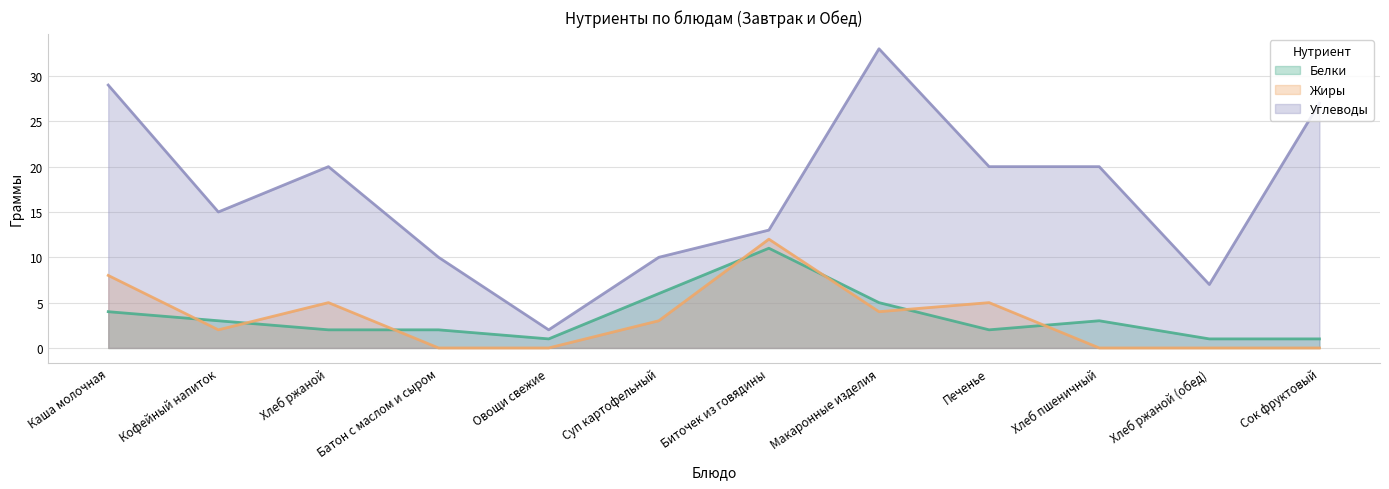

Reading left to right, list all the values displayed in this chart.

Белки: 4	3	2	2	1	6	11	5	2	3	1	1
Жиры: 8	2	5	0	0	3	12	4	5	0	0	0
Углеводы: 29	15	20	10	2	10	13	33	20	20	7	27